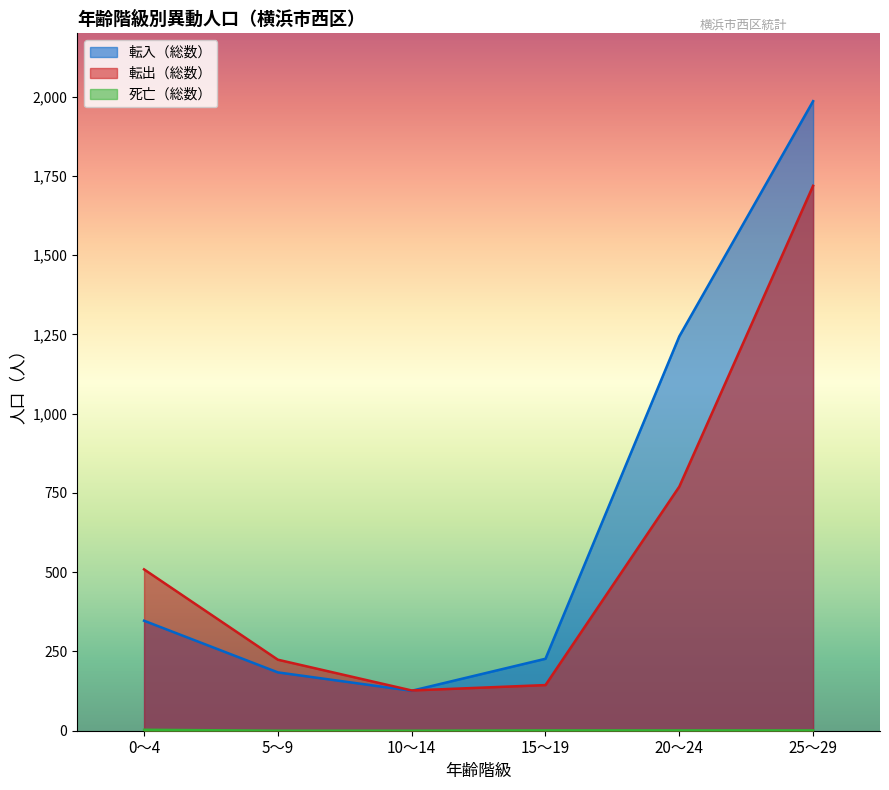

How many distinct data groups are displayed?

3